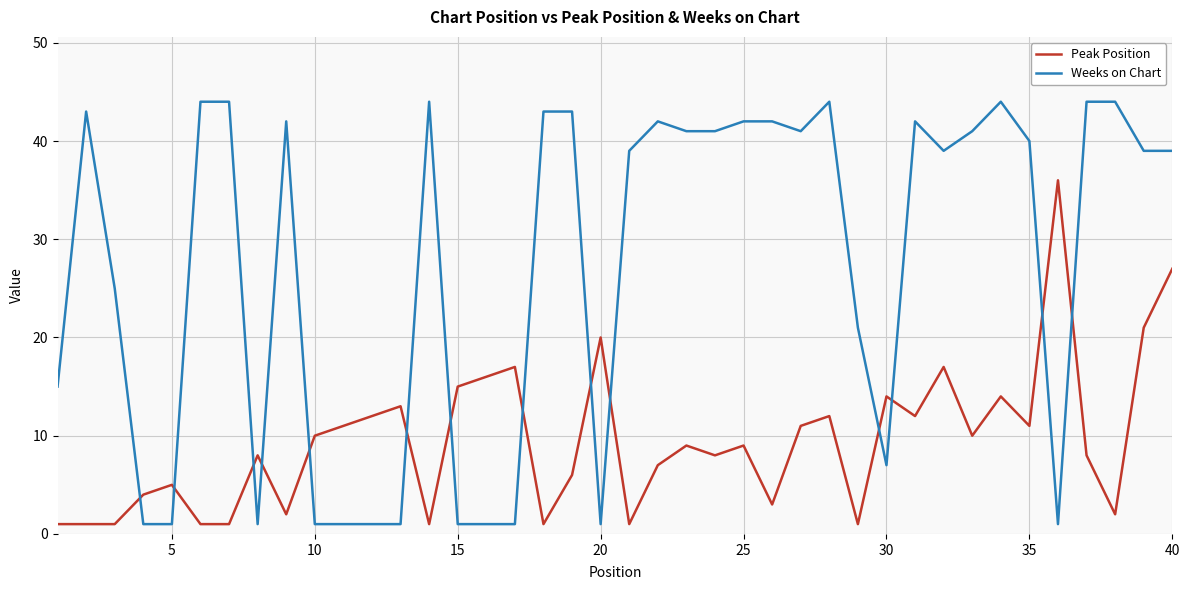

Which series ends up on top after the final intersection of Weeks on Chart and Peak Position?

Weeks on Chart